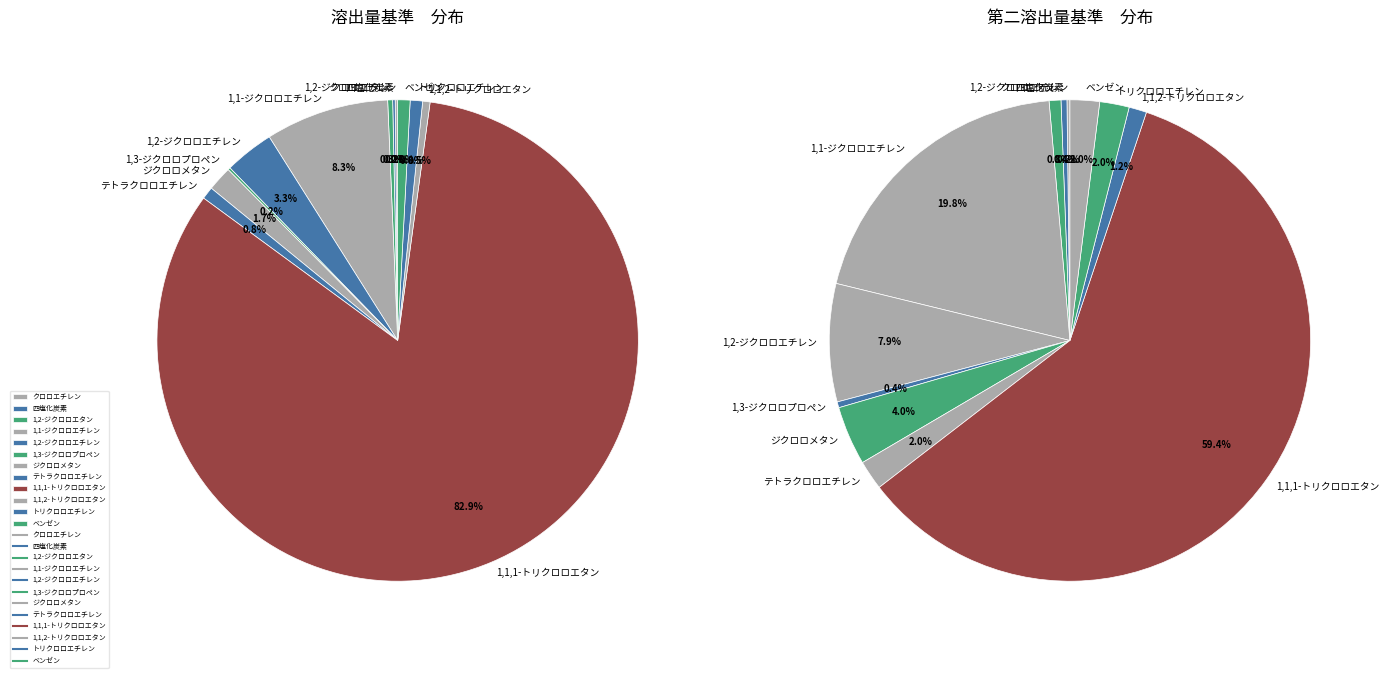

The クロロエチレン slice represents 1% of the pie. True or false?

False